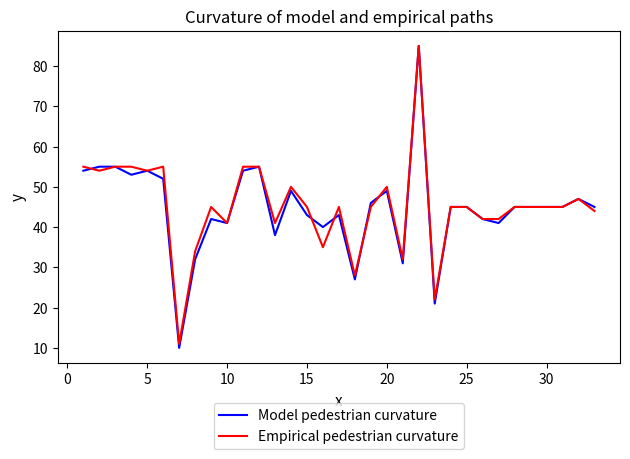

What is the highest value of the Empirical pedestrian curvature series?

85